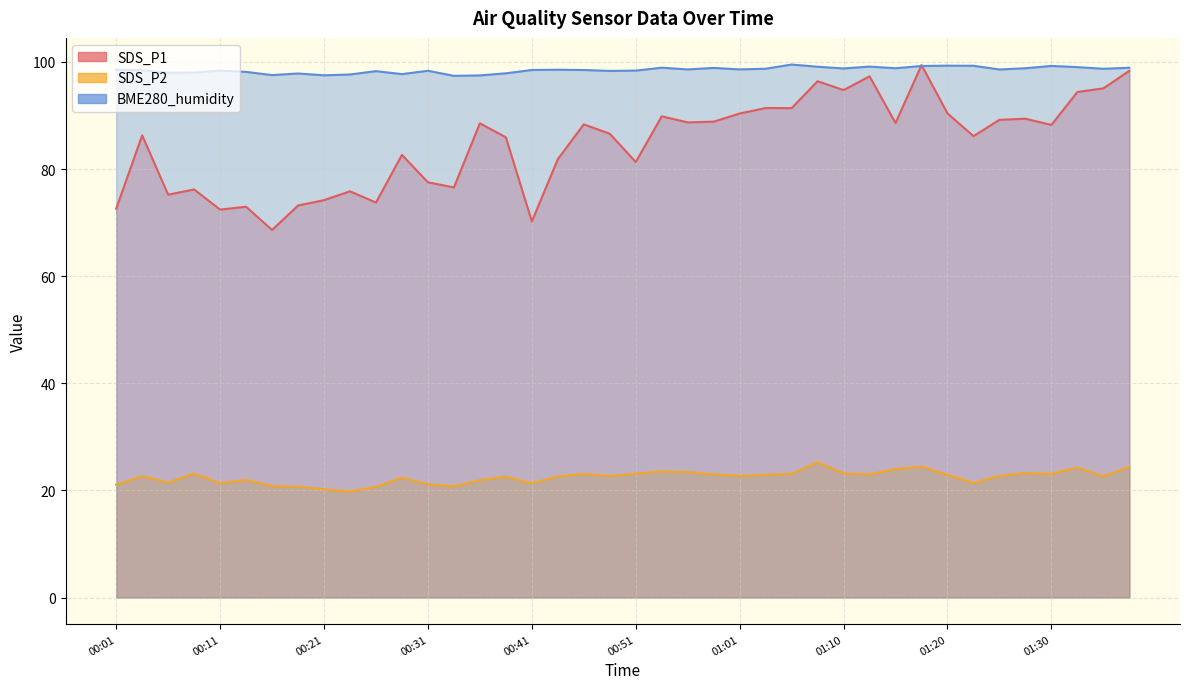

At which category does SDS_P1 reach its first local peak?

00:04